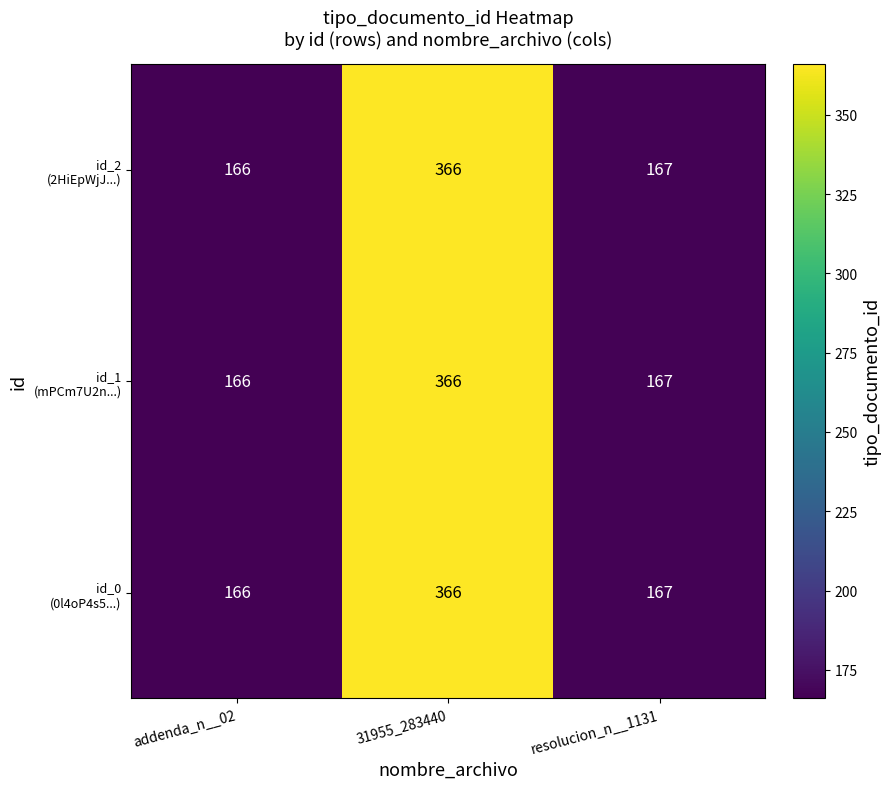

At which category is the sum across all series the highest?

31955_283440